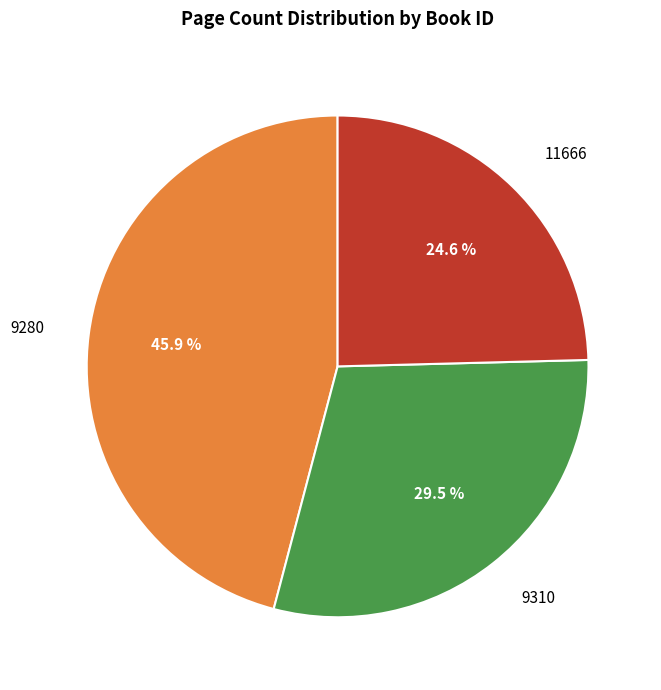

To the nearest percent, what is the average slice percentage?

33%